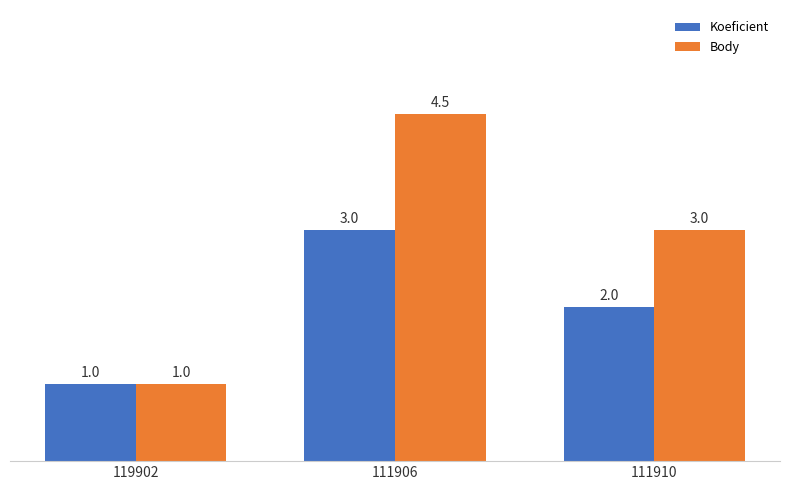

What is the approximate value of Body at 111906?

4.5